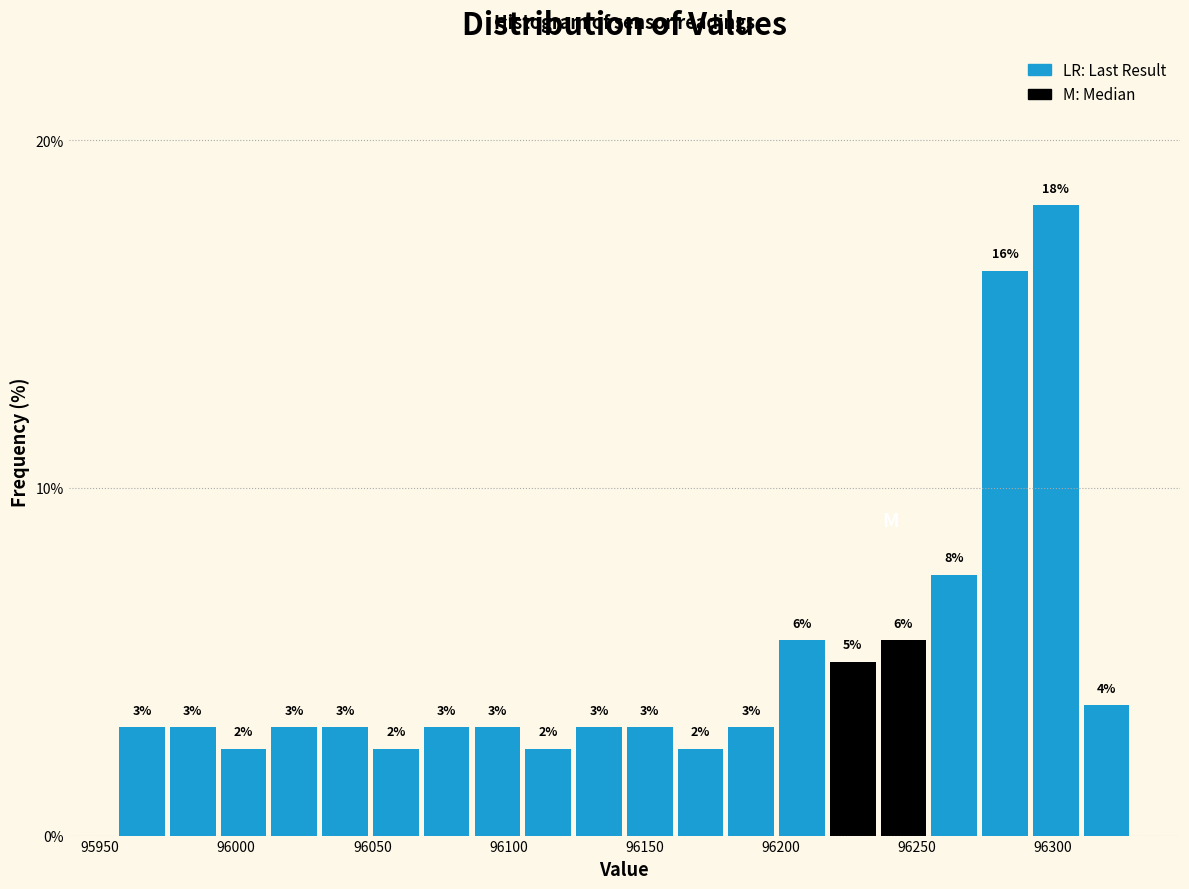

Around what value on the x-axis is the tallest bar? Give the approximate position of its centre, as read against the axis.

96300